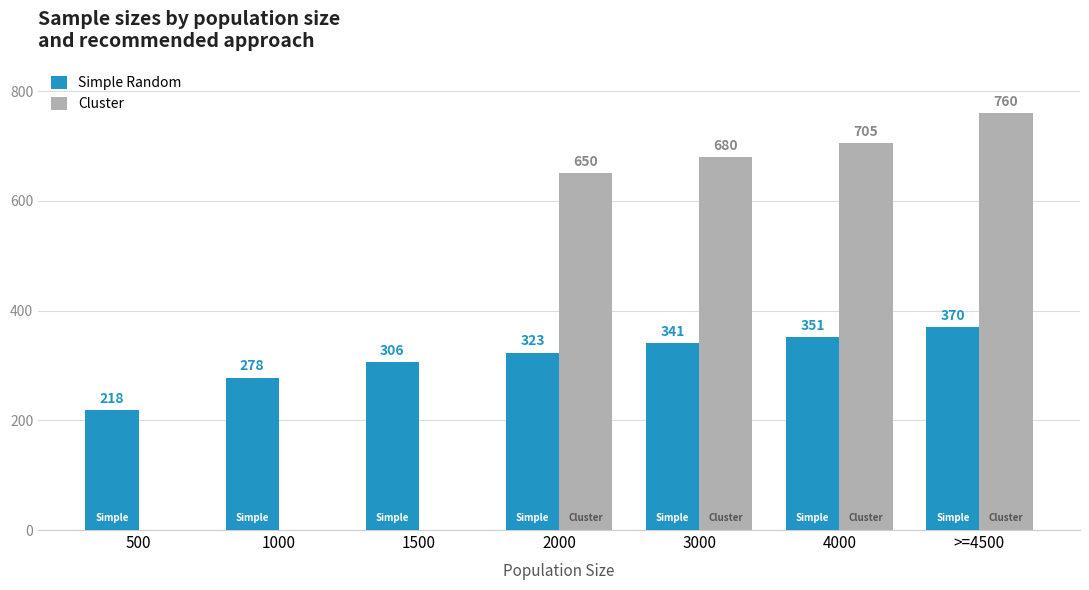

Is it true that Simple Random equals 657 at >=4500?

False